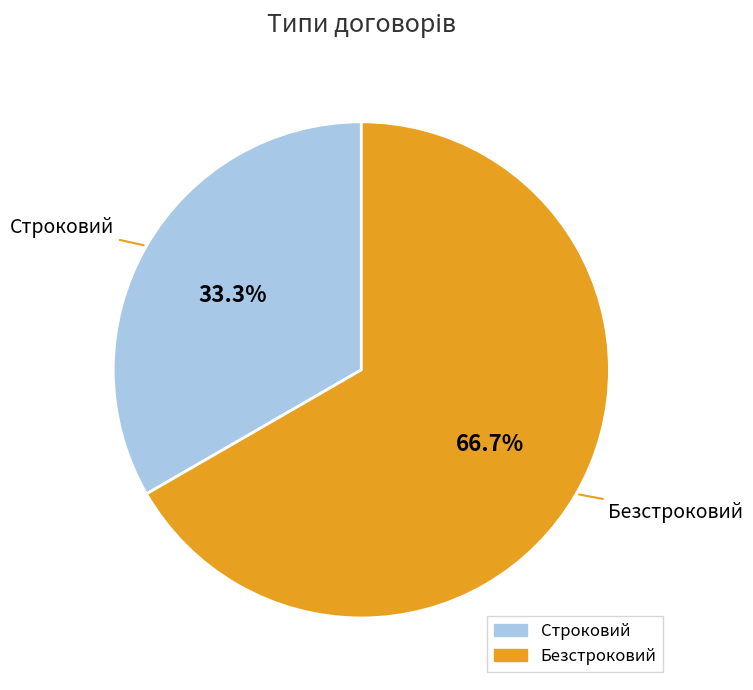

Is Безстроковий the majority of the pie?

Yes